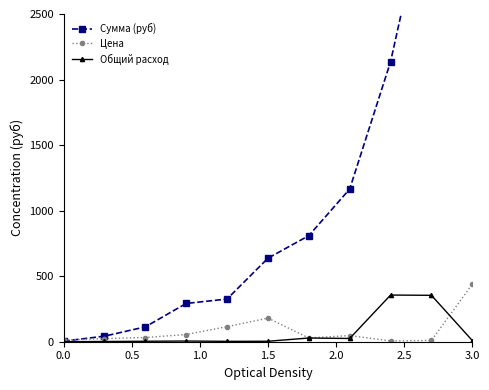

In Общий расход, how many points are lower than both neighbors (excluding endpoints)?

2